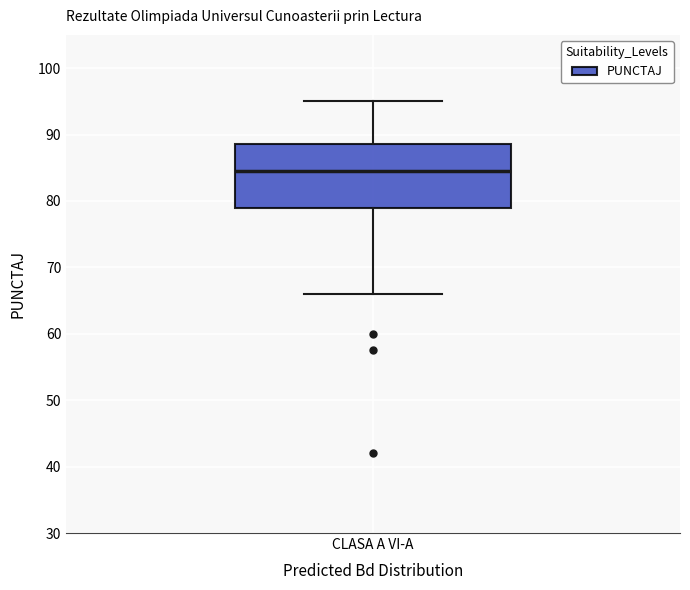

Where is the lower edge of the box for CLASA A VI-A on the y-axis? The values are not printed on the chart, so give them approximately, as read against the axis.

79